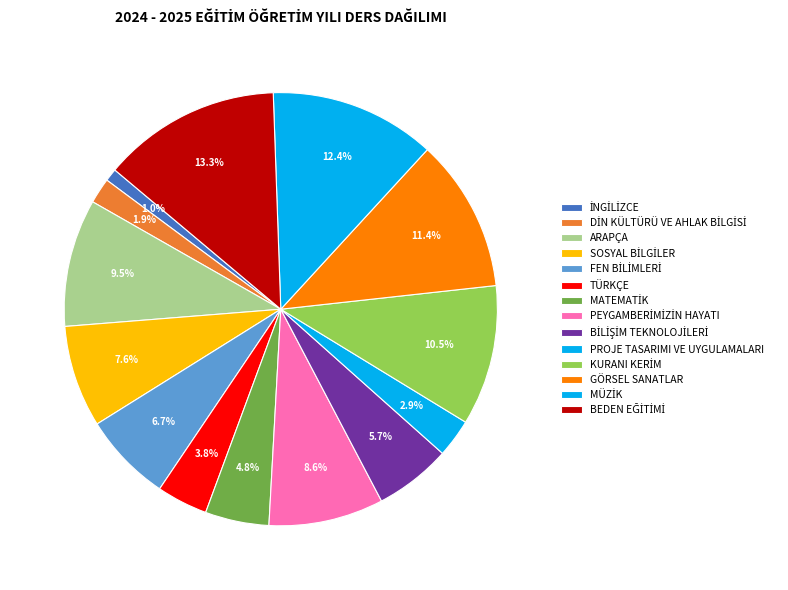

What percentage do MATEMATİK and İNGİLİZCE together represent?

5.7%